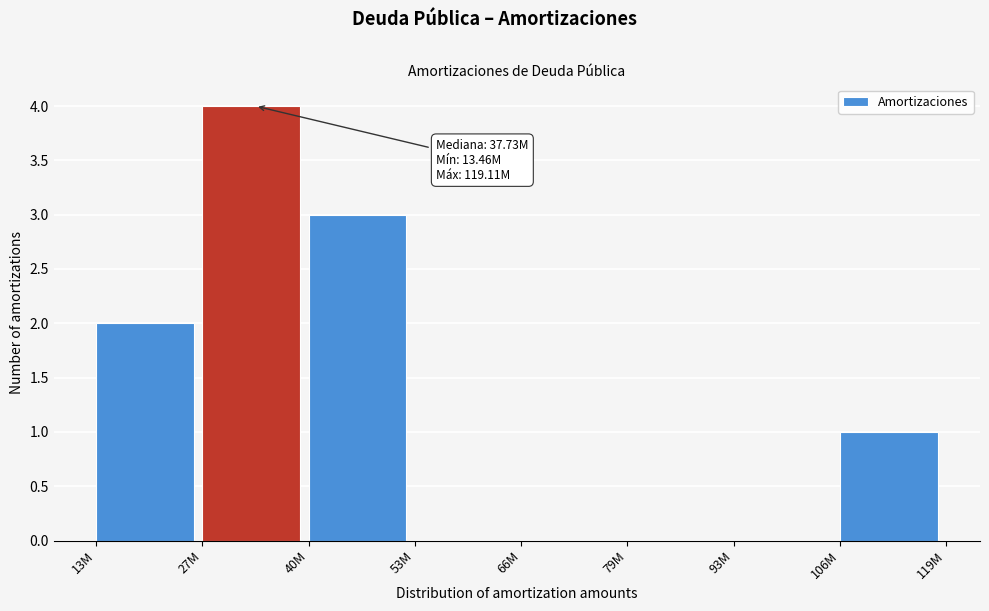

Reading right to left, what are all the values shown in this chart?

106M=1	93M=0	79M=0	66M=0	53M=0	40M=3	27M=4	13M=2